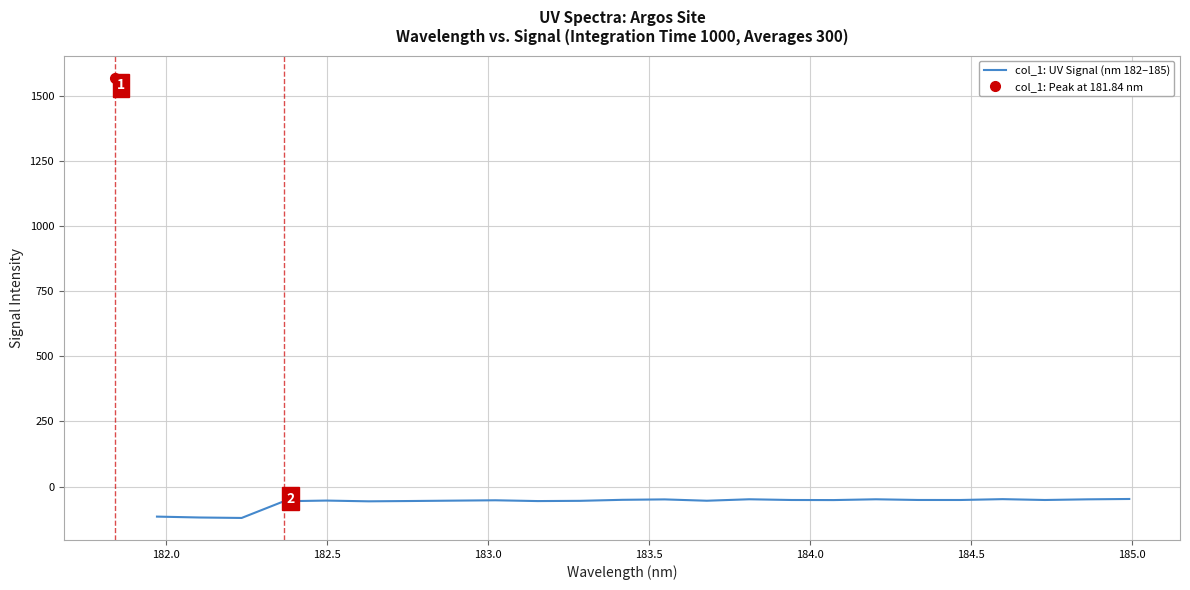

Count the number of values greater than -52.

11